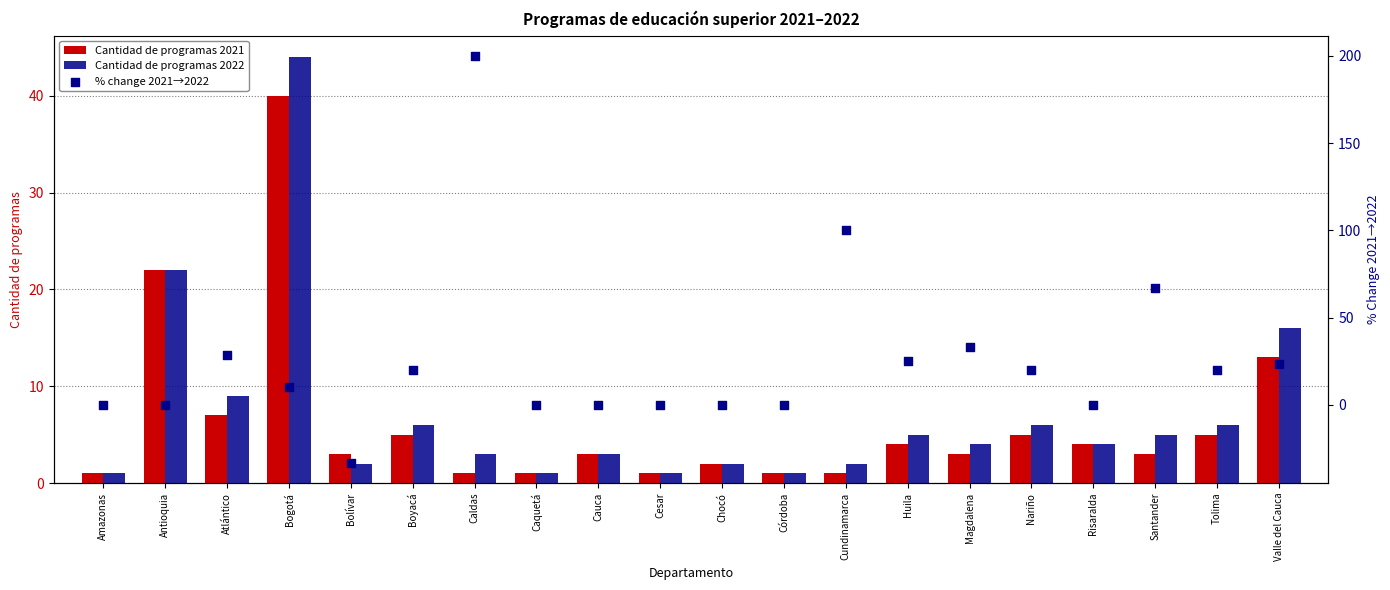

Which series has the largest Y range (max minus min)?

% change 2021→2022